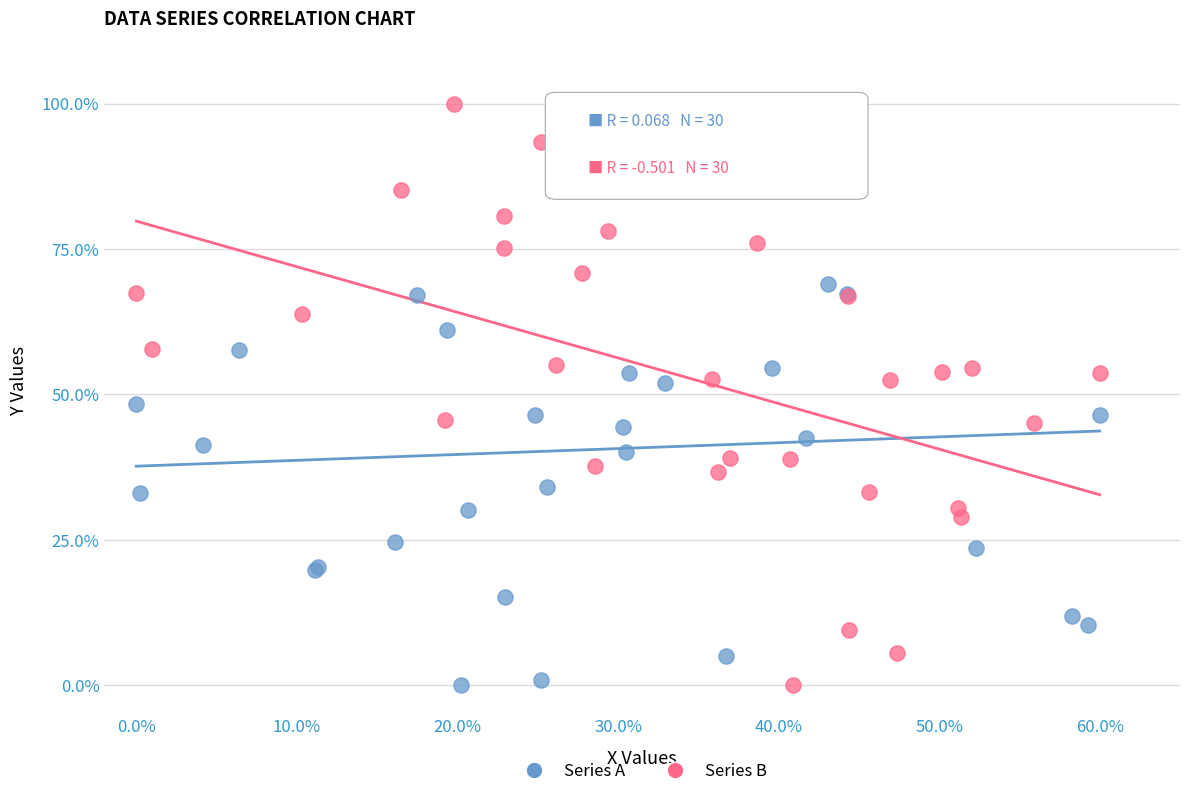

What are all the series names shown in the legend?

Series A, Series B